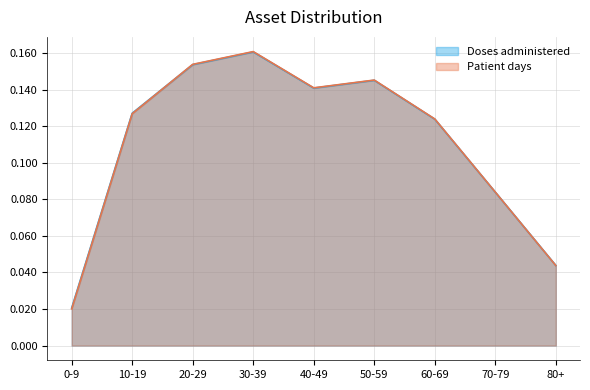

What position from the right is 20-29?

7